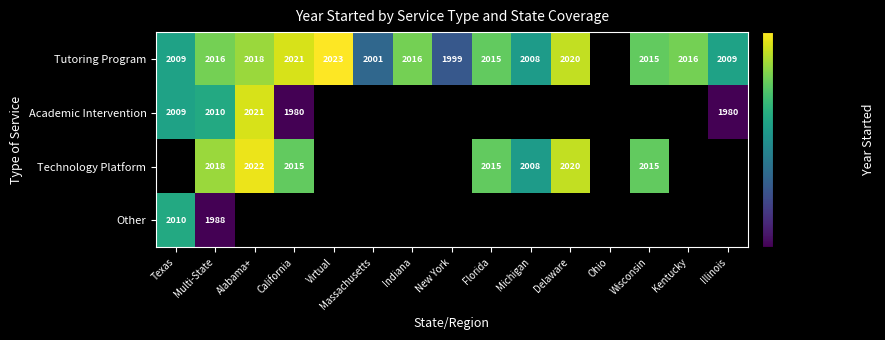

Count the number of data series in this chart.

4